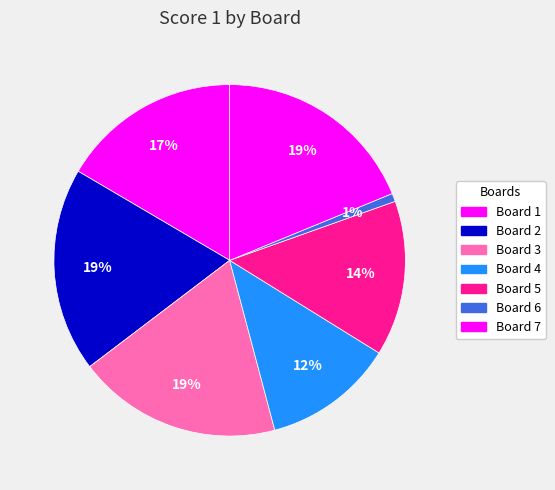

To the nearest percent, what percentage of the pie is Board 6?

1%